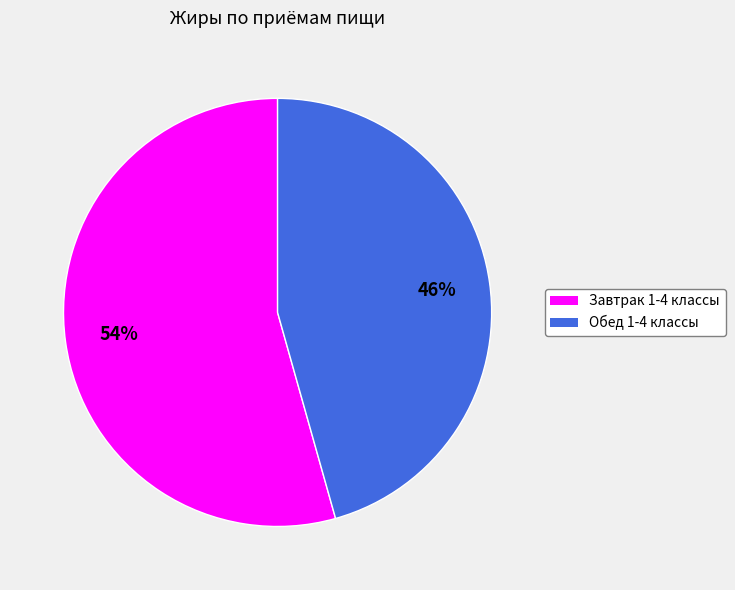

Rank the categories by value from lowest to highest.

Обед 1-4 классы, Завтрак 1-4 классы